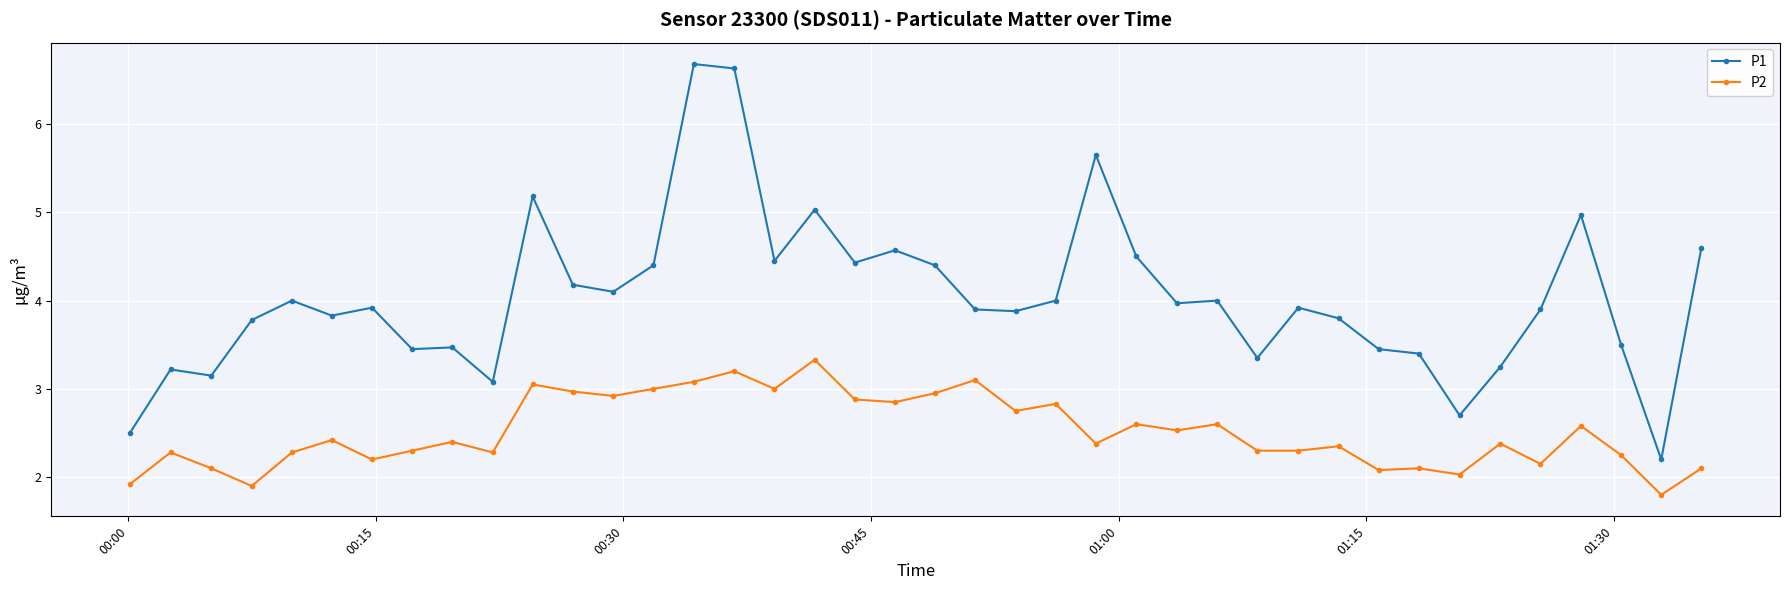

What is the value of the P1 point at the 26th from the left?

4.5